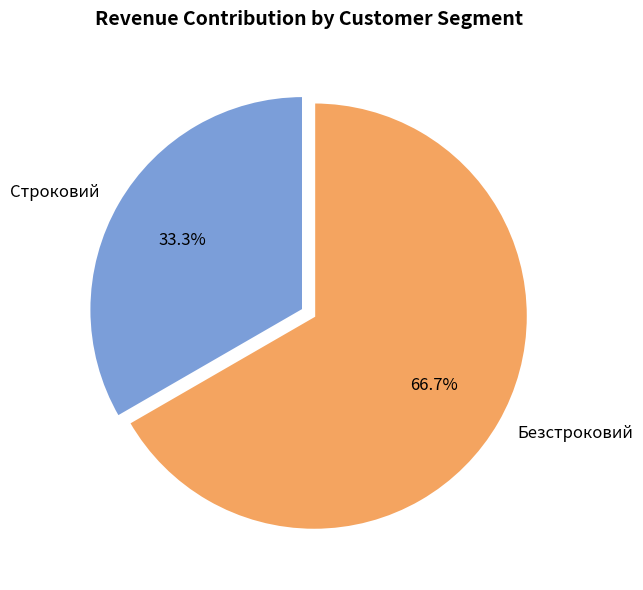

To the nearest percent, what percentage of the pie is Безстроковий?

67%